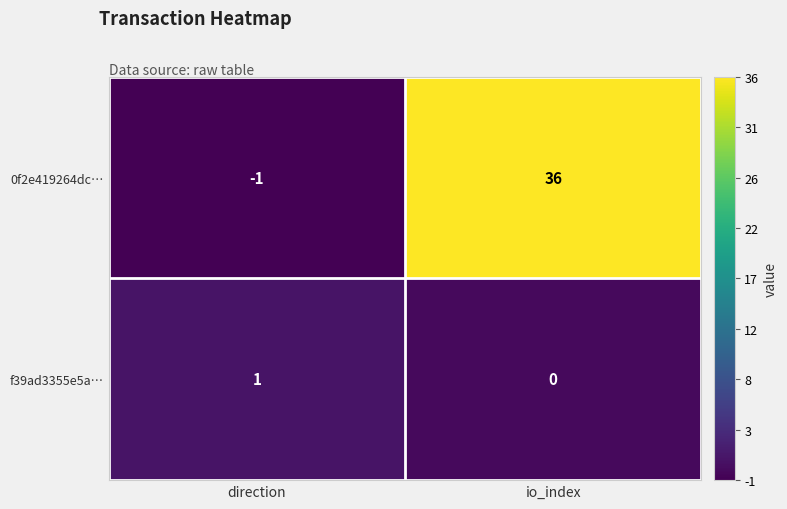

The f39ad3355e5a… series shows 0 at direction. True or false?

False